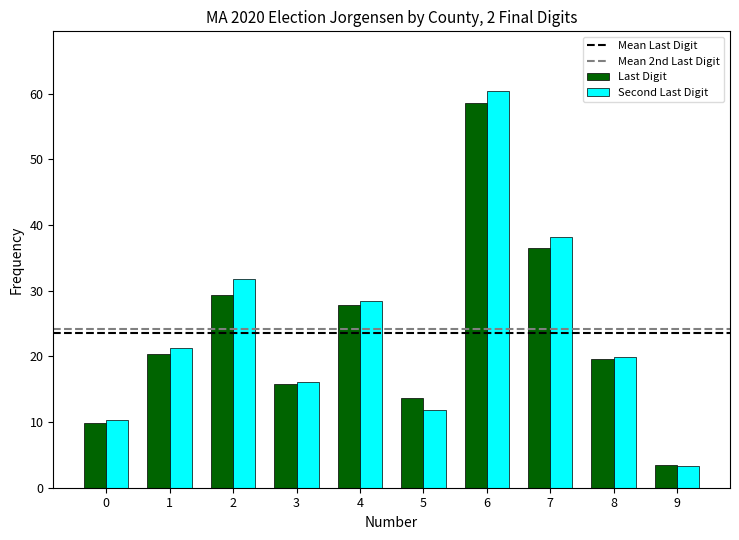

Which category has the lowest value in the Last Digit series?

9